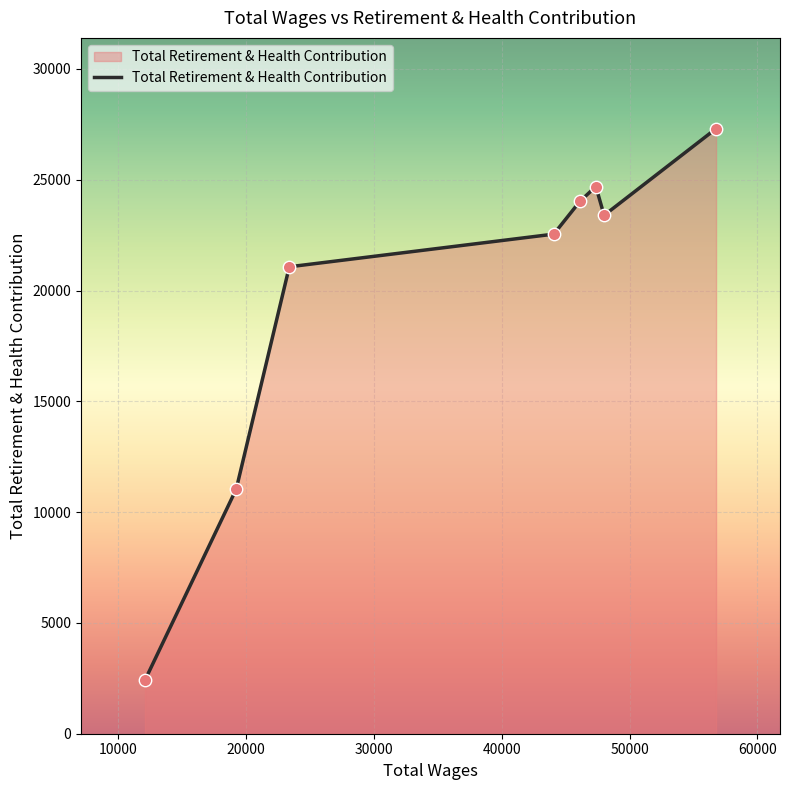

What is the greatest value displayed?

27307